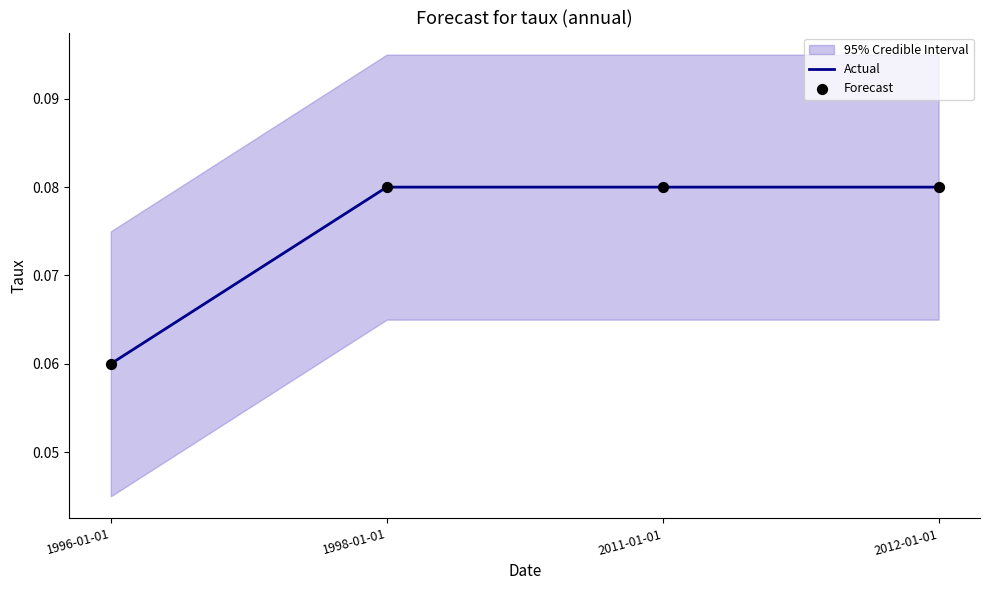

Which series reaches the minimum Y coordinate?

Actual